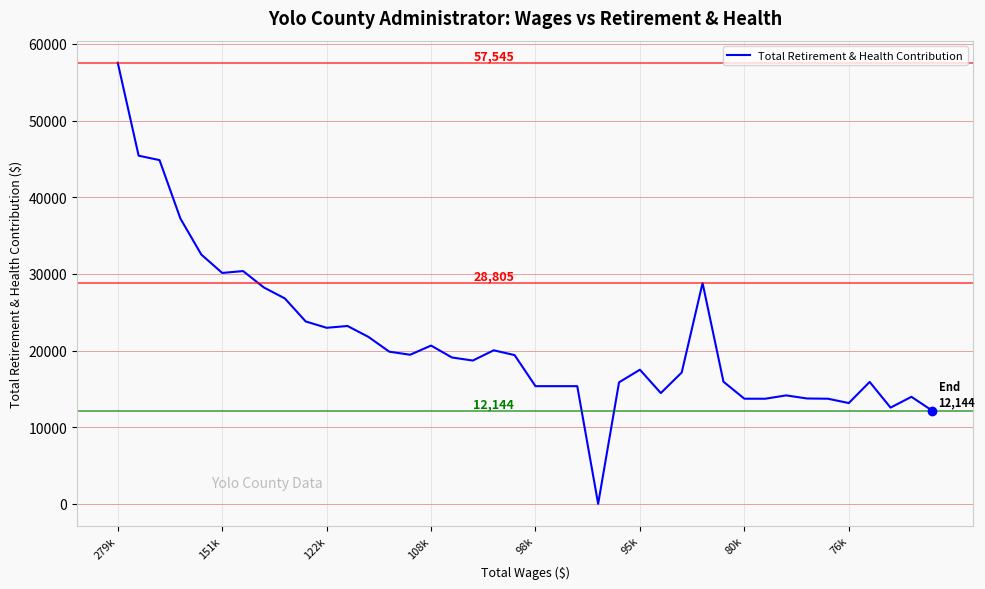

What is the difference between the maximum and minimum values?

57545